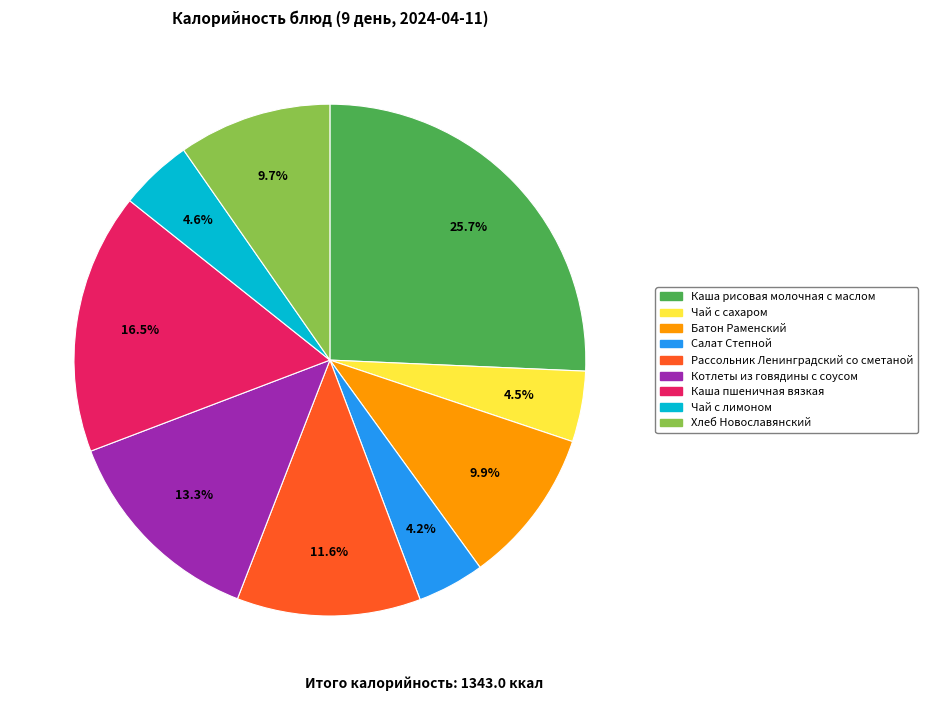

Is there a majority slice in this chart?

No